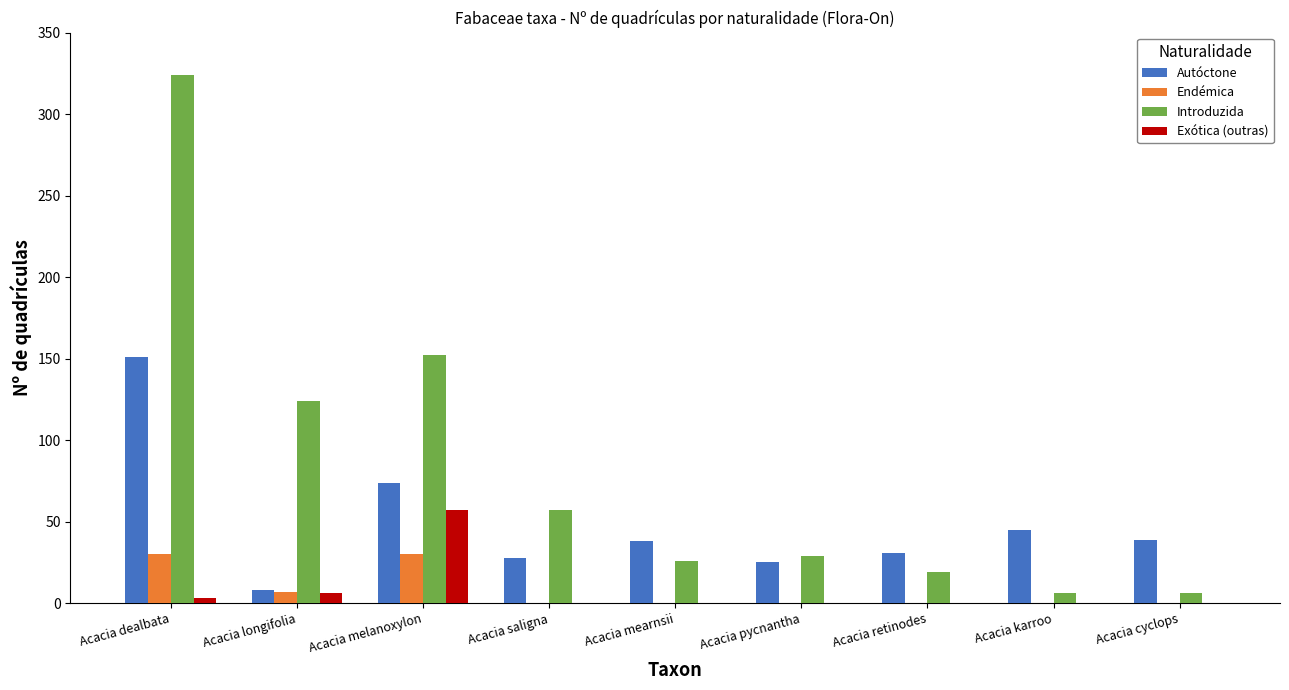

Between Acacia melanoxylon and Acacia retinodes, which series saw the biggest shift?

Introduzida